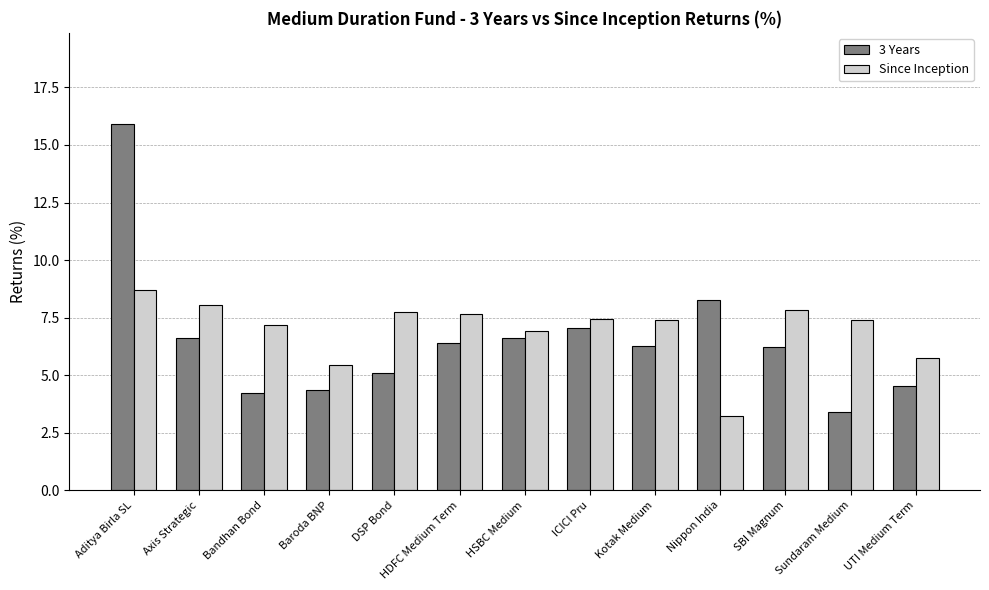

At Kotak Medium, list the series in order from largest to smallest.

Since Inception, 3 Years